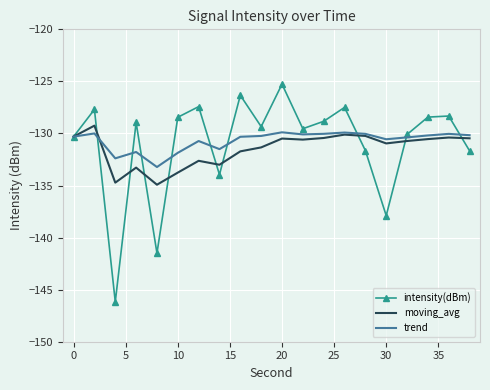

How many categories are shown in the chart?

20